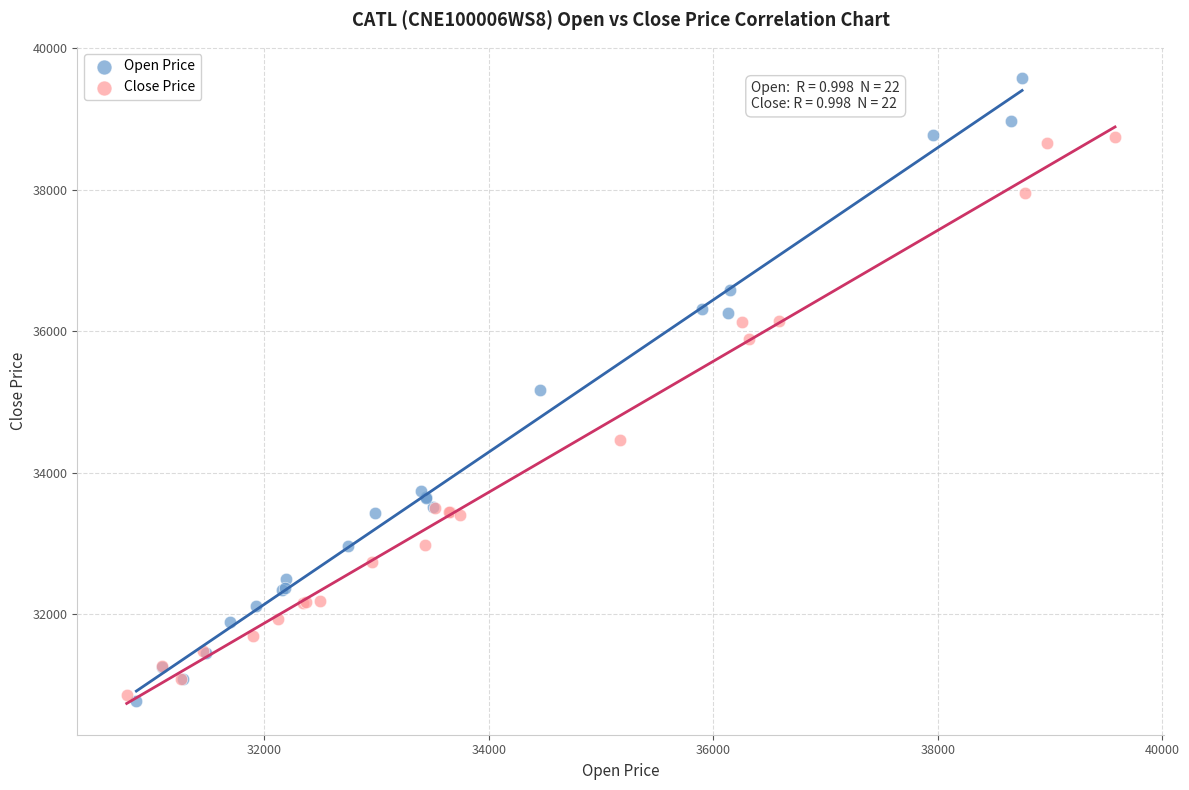

Which series has the largest Y range (max minus min)?

Open Price